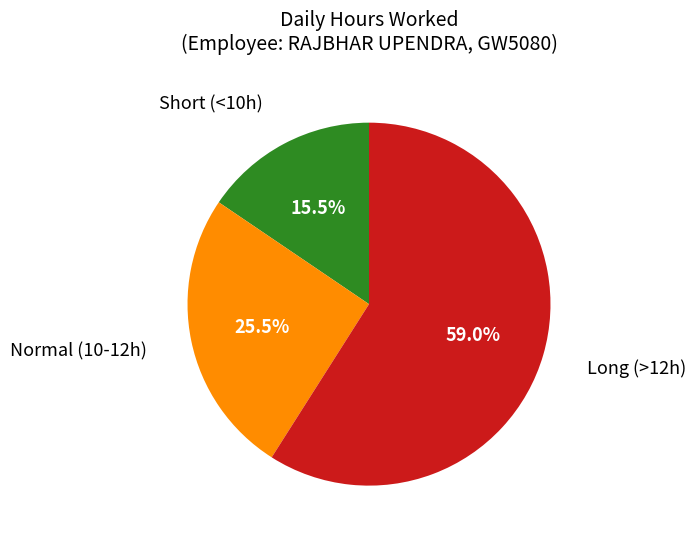

How many segments does this pie chart have?

3